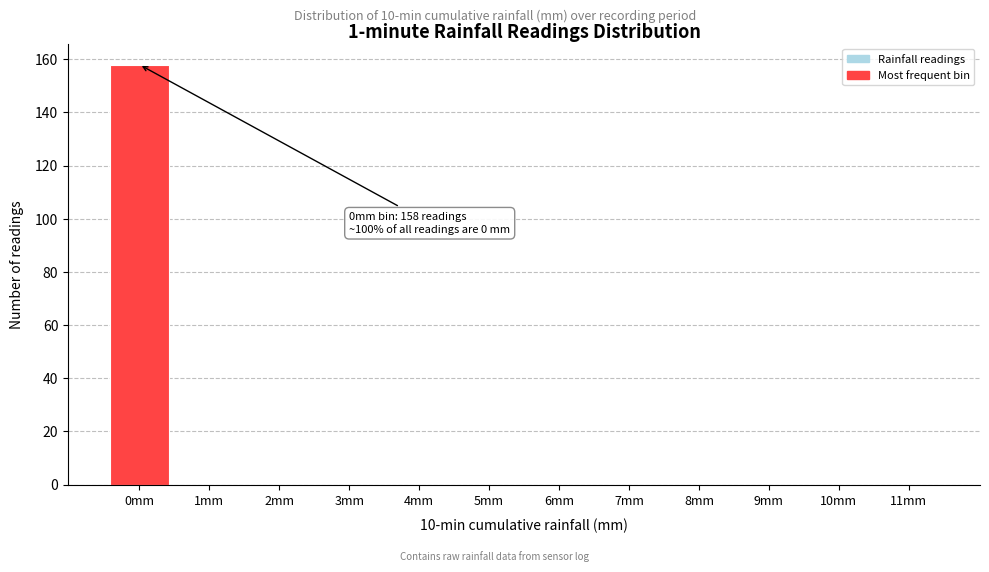

Reading left to right, extract all data points from this chart.

0mm=158	1mm=0	2mm=0	3mm=0	4mm=0	5mm=0	6mm=0	7mm=0	8mm=0	9mm=0	10mm=0	11mm=0